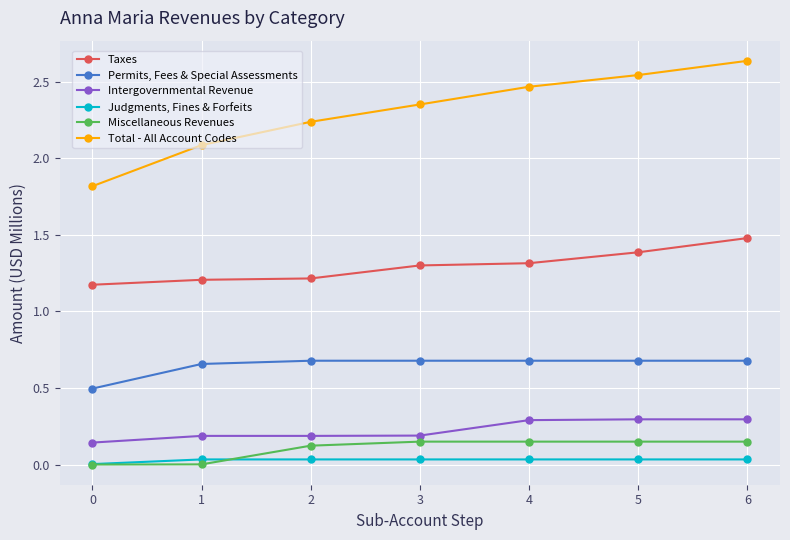

What is the difference between the maximum and minimum values in the Total - All Account Codes series?

0.8